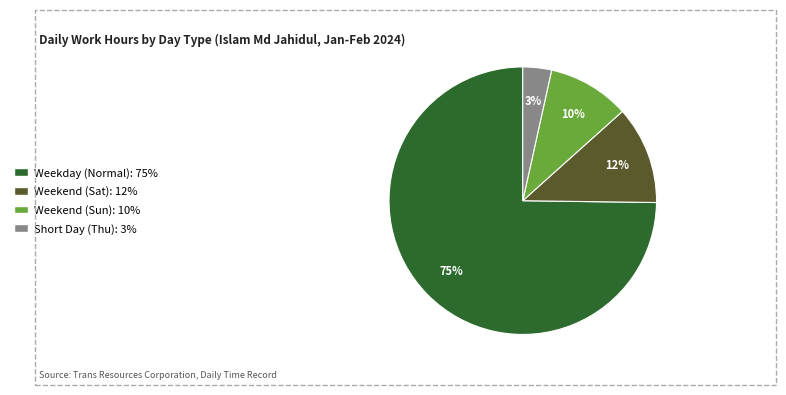

Does any single category account for the majority?

Yes